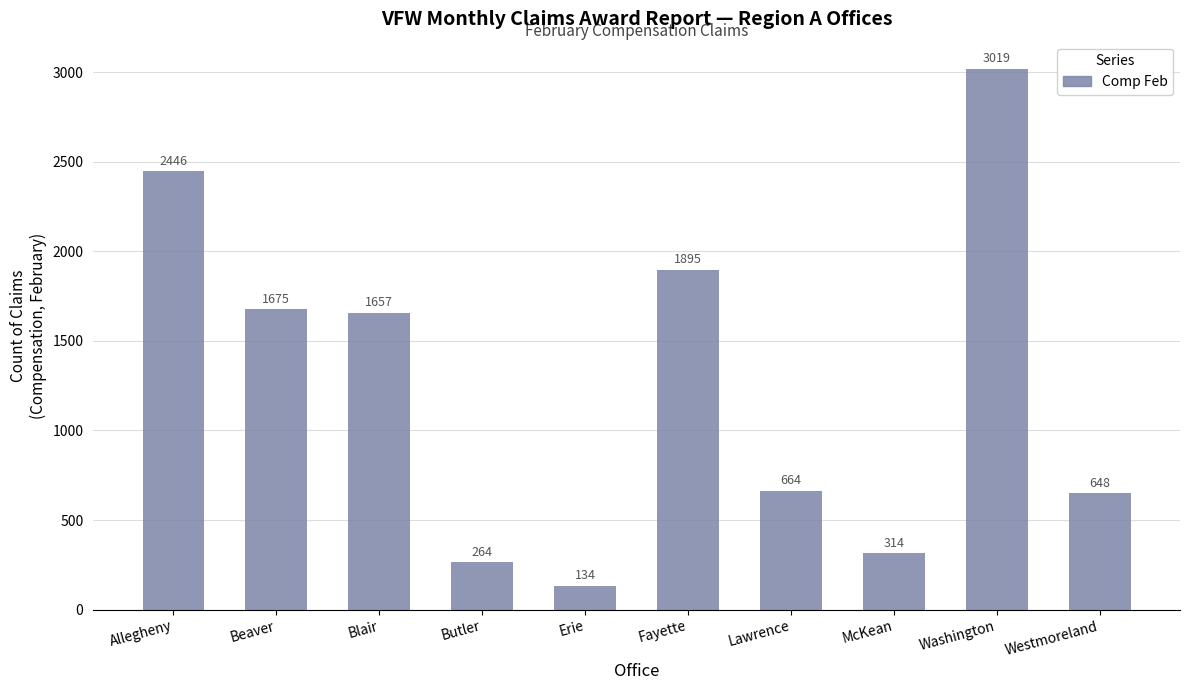

The chart shows a value of 2534 at Beaver. True or false?

False